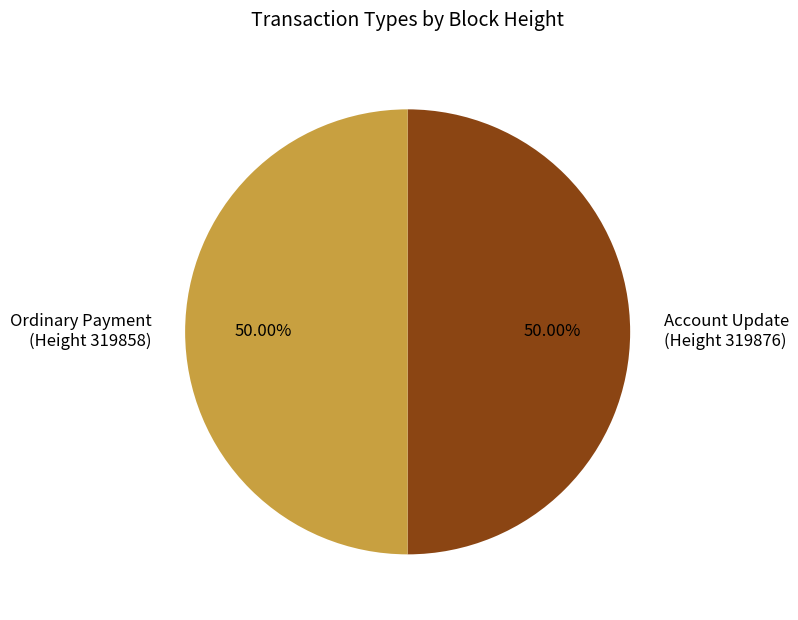

Is the sum of Account Update and Ordinary Payment greater than half?

Yes